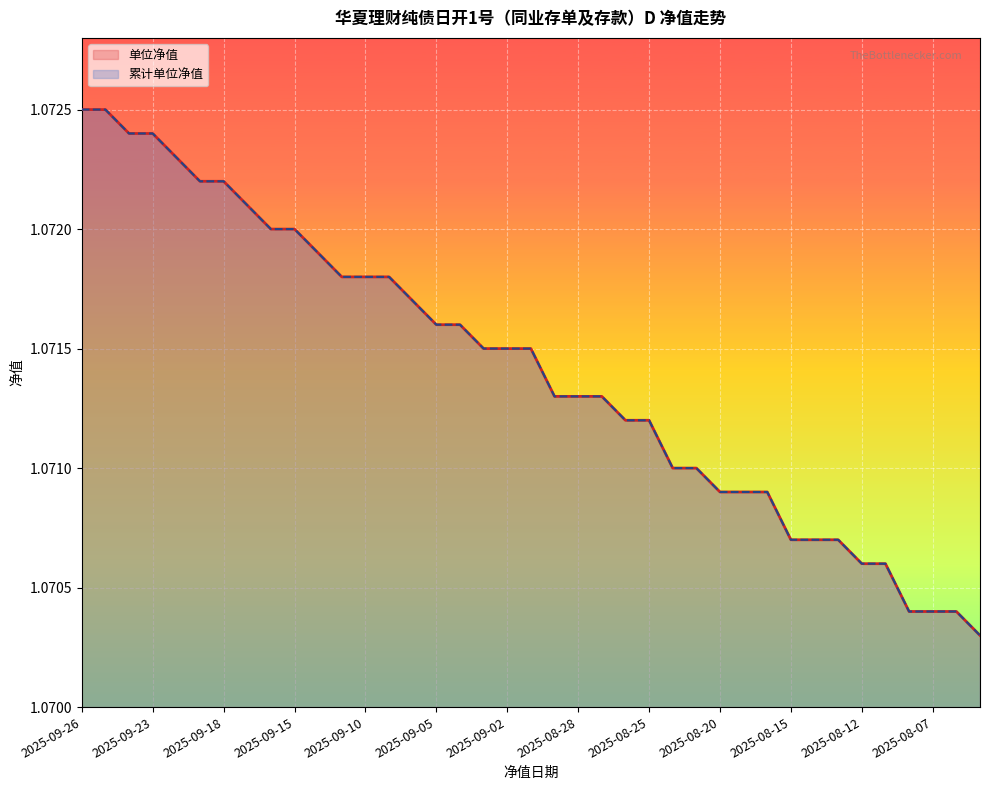

What is the lowest value of the 单位净值 series?

1.1